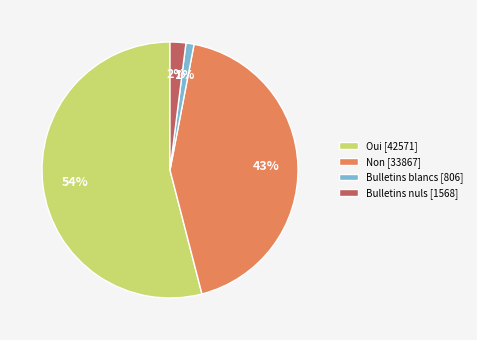

To the nearest percent, what is the difference between the largest and smallest slice percentages?

53%